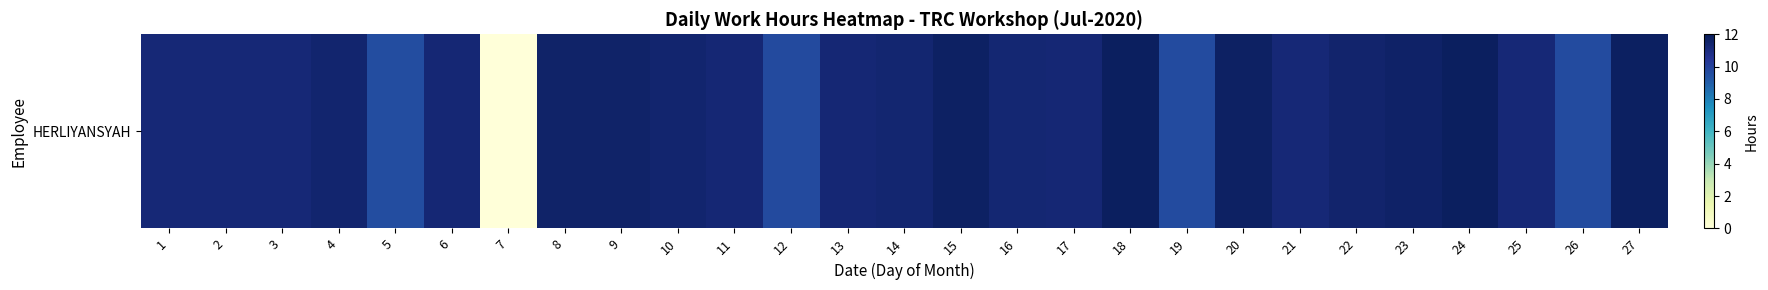

Rank the categories by value from highest to lowest.

18, 24, 27, 15, 20, 23, 8, 9, 22, 4, 10, 14, 16, 11, 6, 13, 17, 1, 2, 3, 21, 25, 12, 19, 26, 5, 7